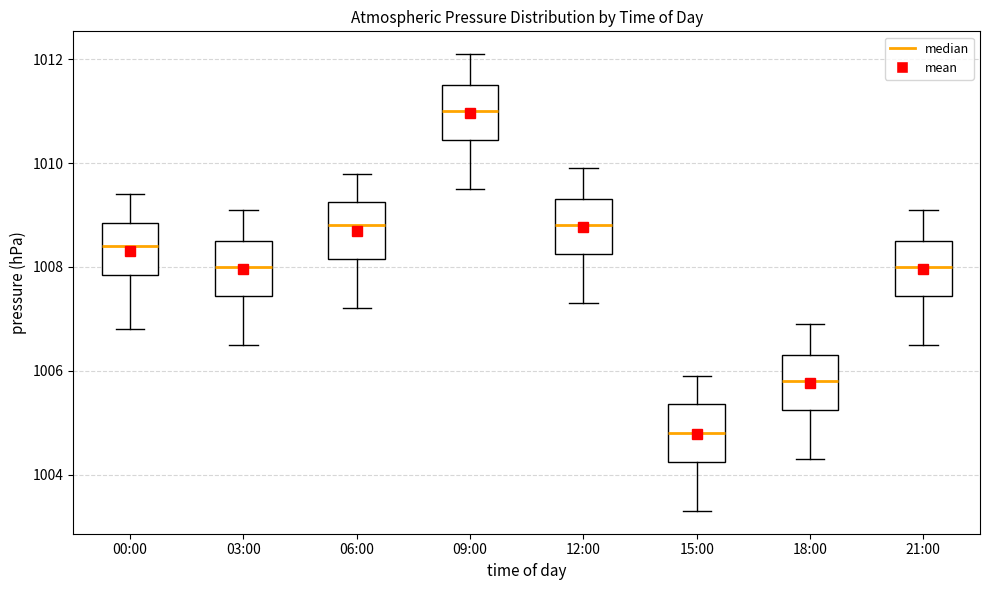

Reading left to right, read every box against the y-axis: the position of its median line, the range the box covers, and the ends of its whiskers. The values are not printed on the chart, so give them approximately, as read against the axis.

00:00: median 1008.4, box 1007.8 to 1008.8, whiskers 1006.8 to 1009.4
03:00: median 1008.0, box 1007.4 to 1008.6, whiskers 1006.6 to 1009.2
06:00: median 1008.8, box 1008.2 to 1009.2, whiskers 1007.2 to 1009.8
09:00: median 1011.0, box 1010.4 to 1011.6, whiskers 1009.6 to 1012.2
12:00: median 1008.8, box 1008.2 to 1009.4, whiskers 1007.4 to 1010.0
15:00: median 1004.8, box 1004.2 to 1005.4, whiskers 1003.4 to 1006.0
18:00: median 1005.8, box 1005.2 to 1006.4, whiskers 1004.4 to 1007.0
21:00: median 1008.0, box 1007.4 to 1008.6, whiskers 1006.6 to 1009.2